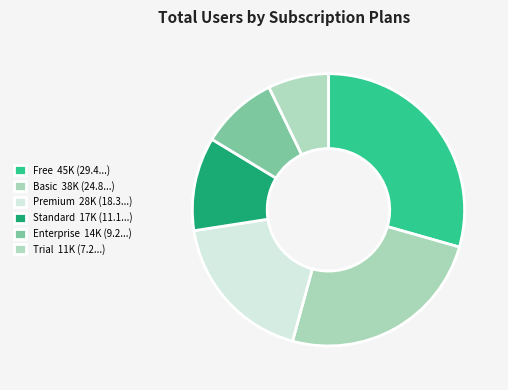

Count the number of slices in the pie.

6